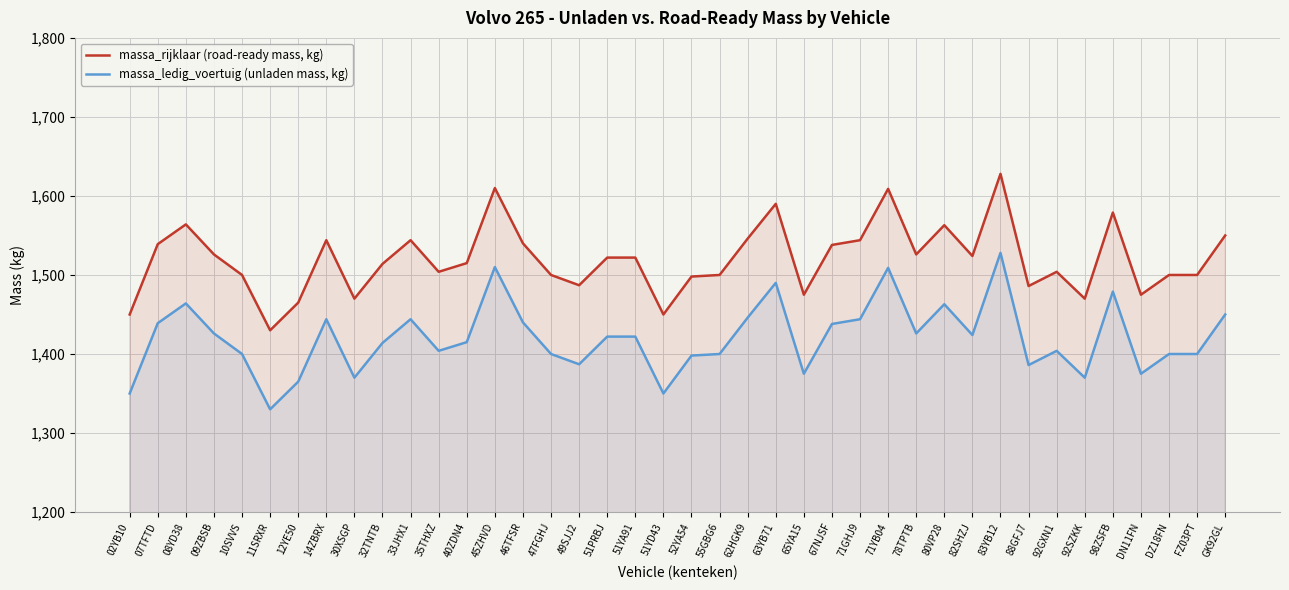

At which category does the chart reach its peak across all series?

83YB12